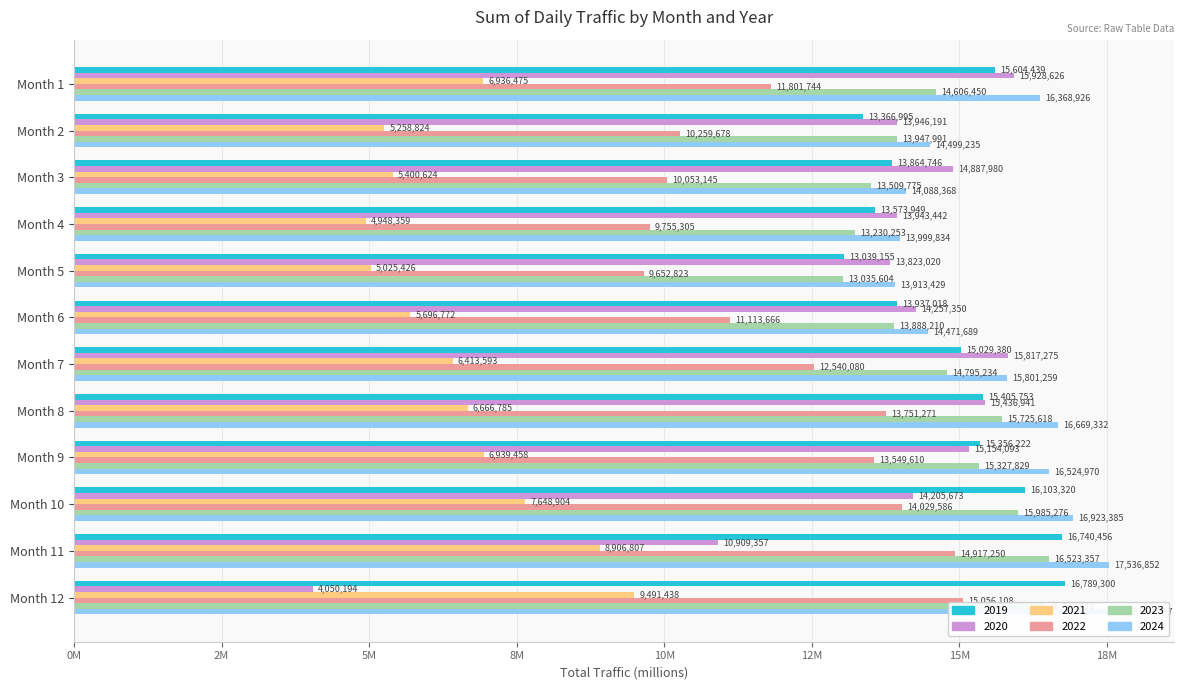

Between Month 3 and Month 7, which series saw the biggest shift?

2022